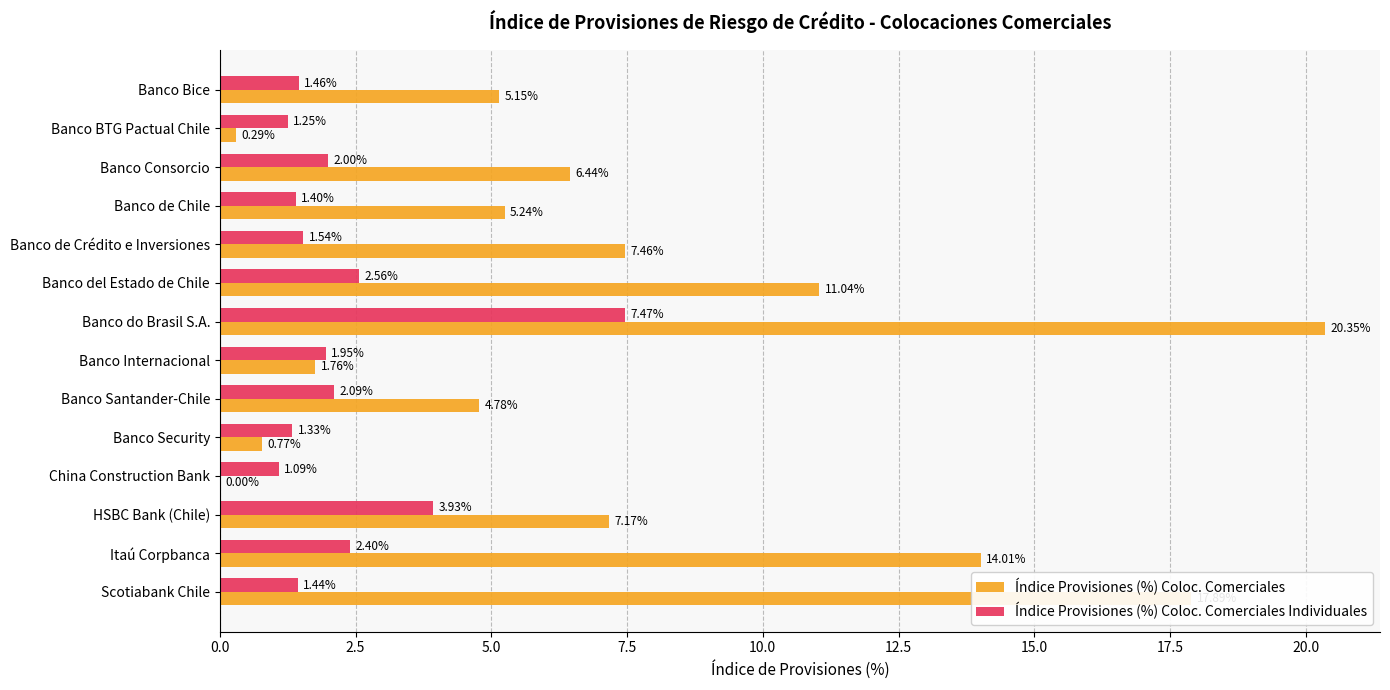

Between Banco Santander-Chile and HSBC Bank (Chile), which series saw the biggest shift?

Índice Provisiones (%) Coloc. Comerciales